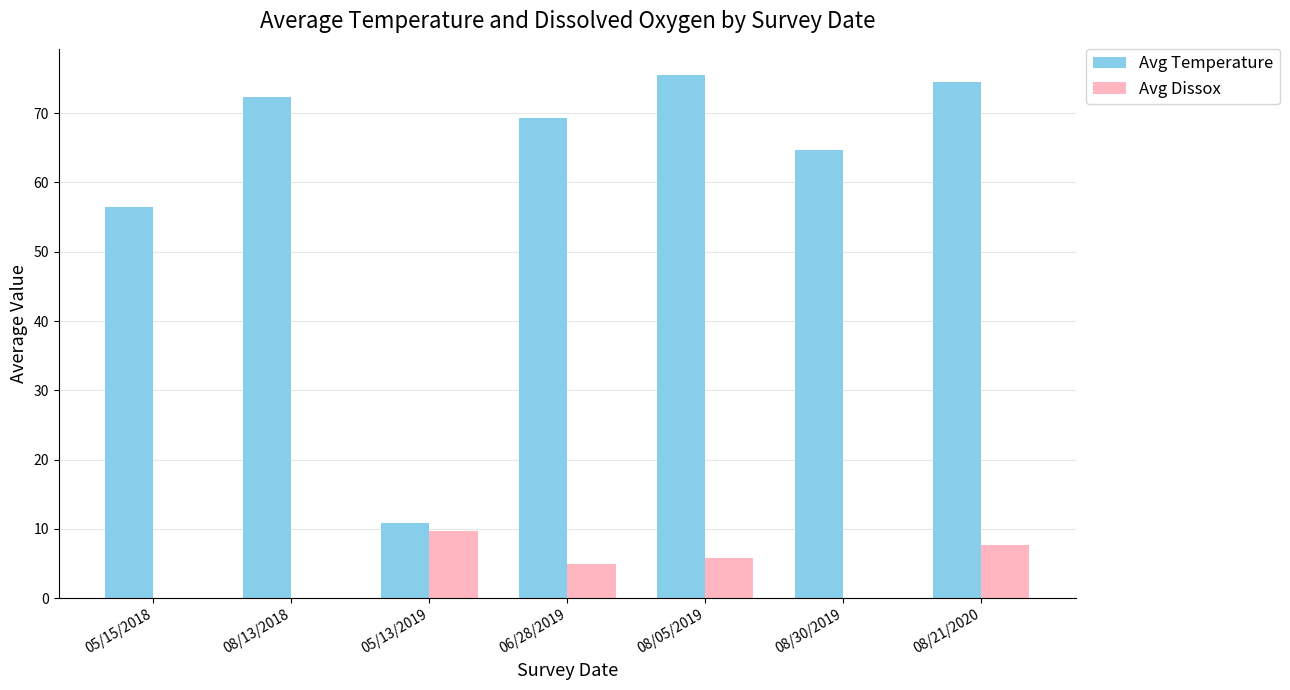

Does the chart contain stacked bars?

No